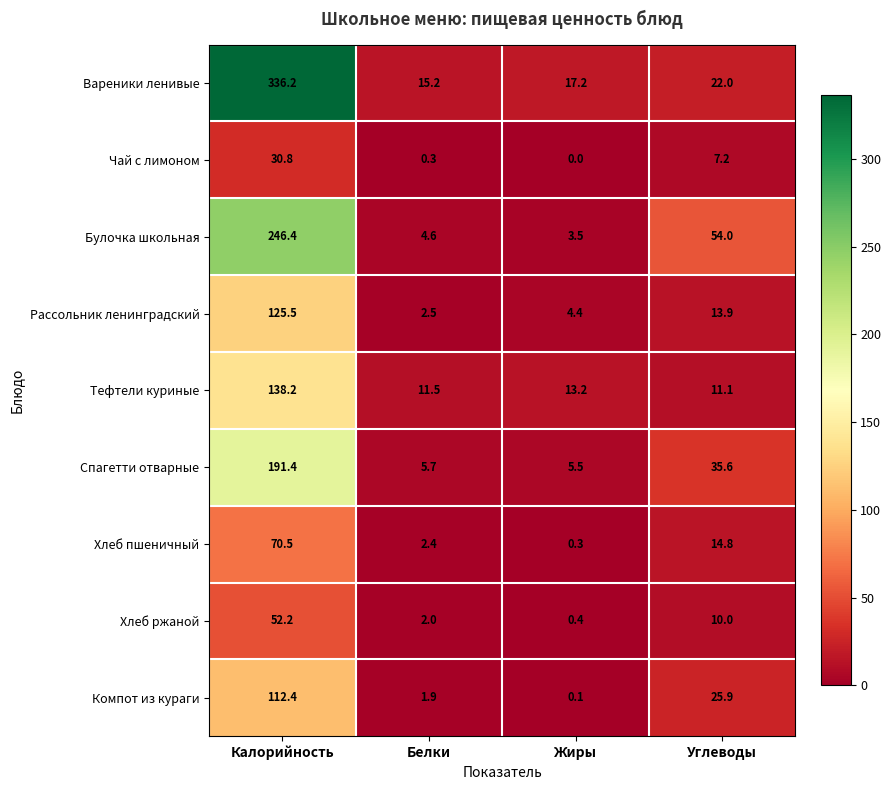

What value does the Рассольник ленинградский series have at Жиры?

4.4